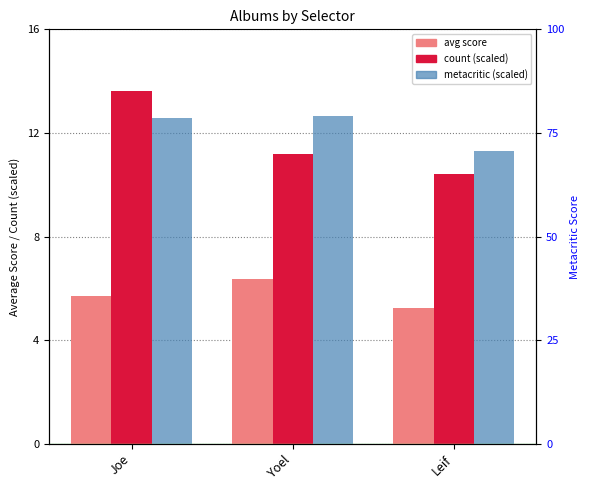

At how many categories does at least one series exceed 8?

3